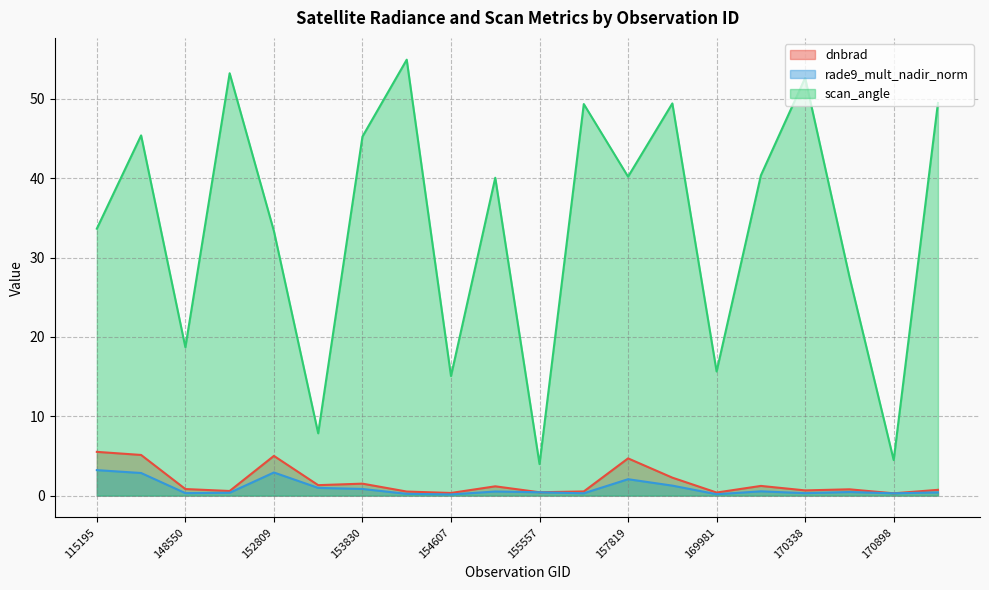

Which series has the widest spread of values?

scan_angle